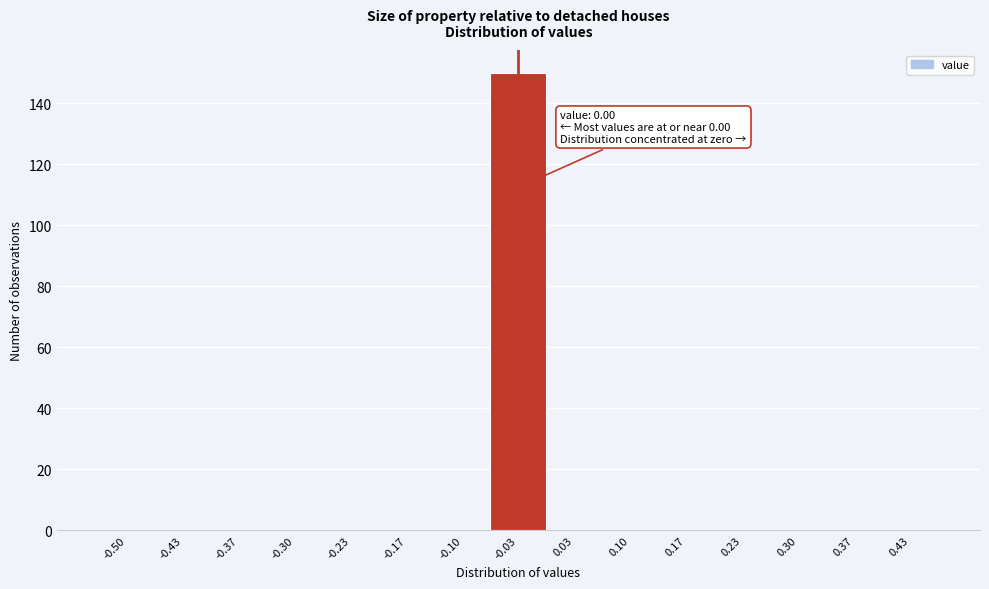

Reading right to left, extract all data points from this chart.

0.43=0	0.37=0	0.30=0	0.23=0	0.17=0	0.10=0	0.03=0	-0.03=150	-0.10=0	-0.17=0	-0.23=0	-0.30=0	-0.37=0	-0.43=0	-0.50=0